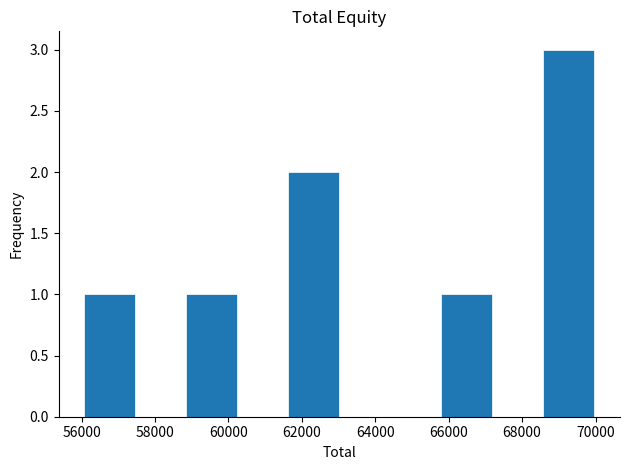

Reading left to right, list every bar in this chart as the range it spans on the x-axis followed by its height. Neither the bar edges nor the heights are printed on the chart, so give them approximately, as read against the axes.

56000 to 57400: 1
57400 to 58800: 0
58800 to 60200: 1
60200 to 61600: 0
61600 to 63000: 2
63000 to 64400: 0
64400 to 65800: 0
65800 to 67200: 1
67200 to 68600: 0
68600 to 70000: 3